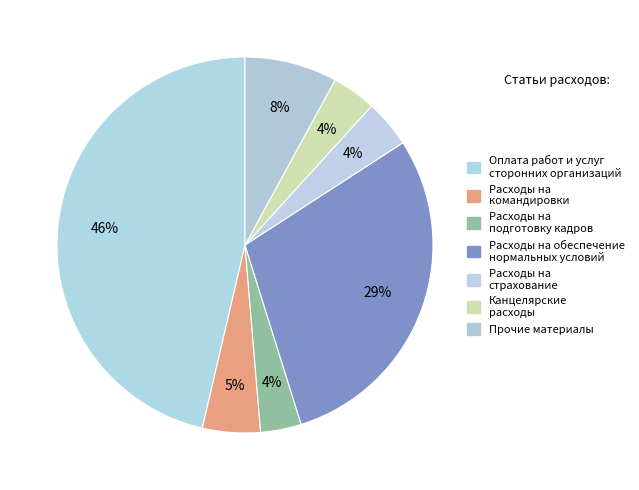

How many segments does this pie chart have?

7